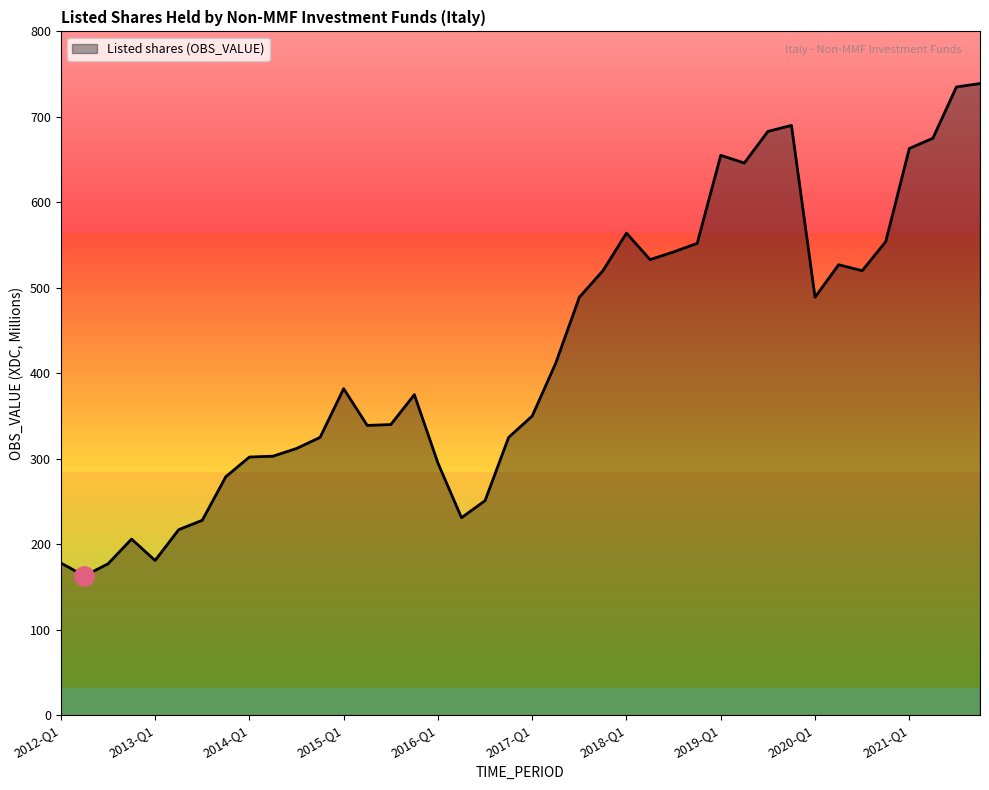

What is the difference between the maximum and minimum values?

576